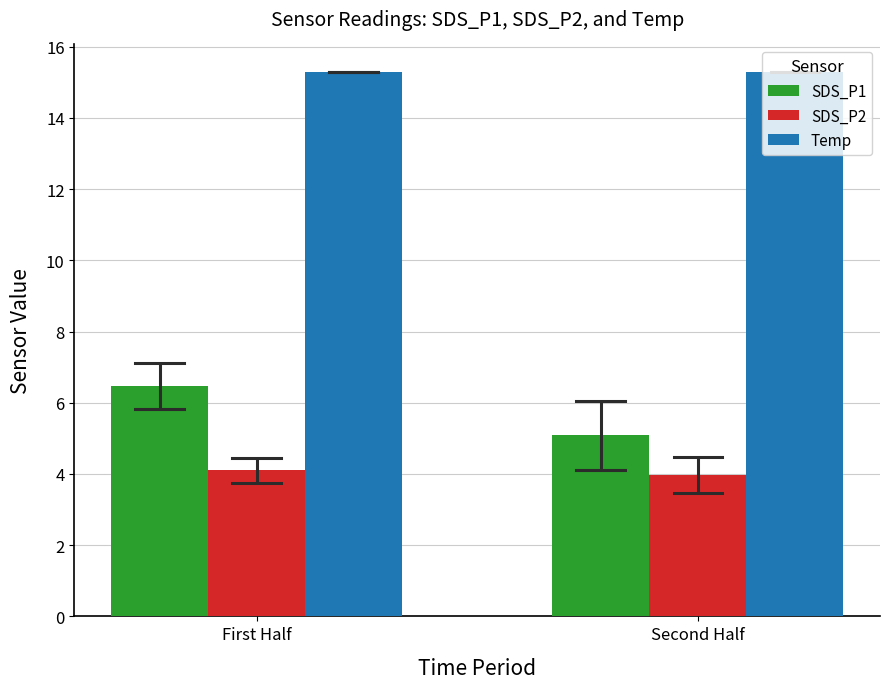

Rank the series by their maximum value, from highest to lowest.

Temp, SDS_P1, SDS_P2